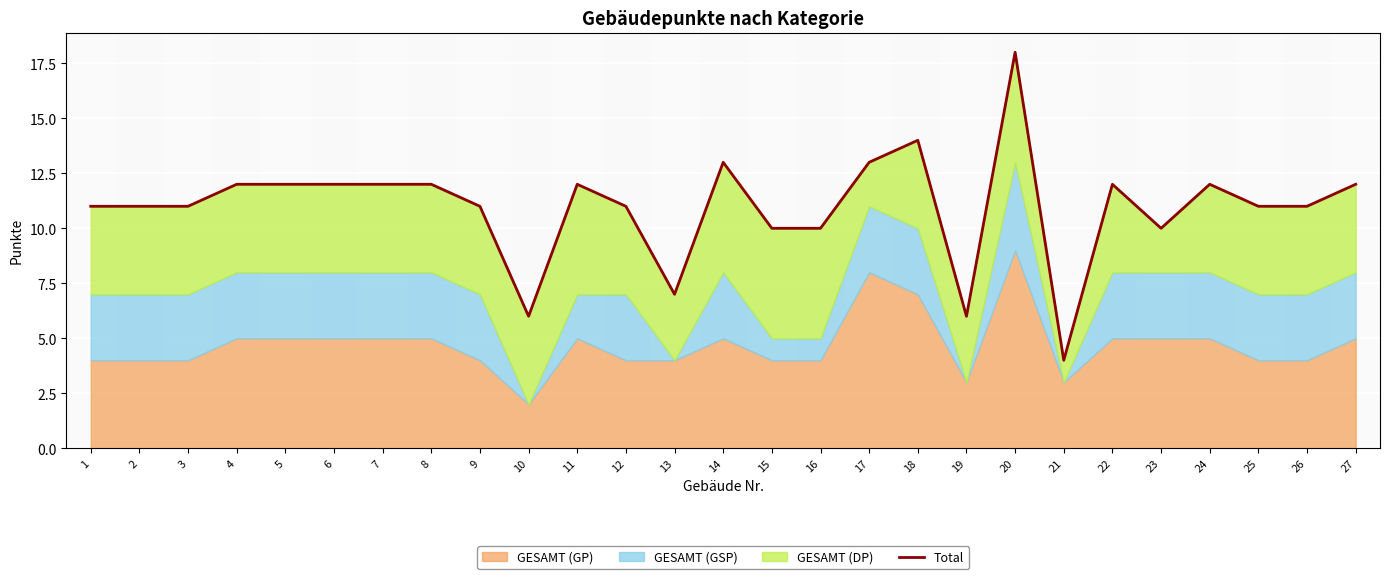

What is the approximate value at 26?

11